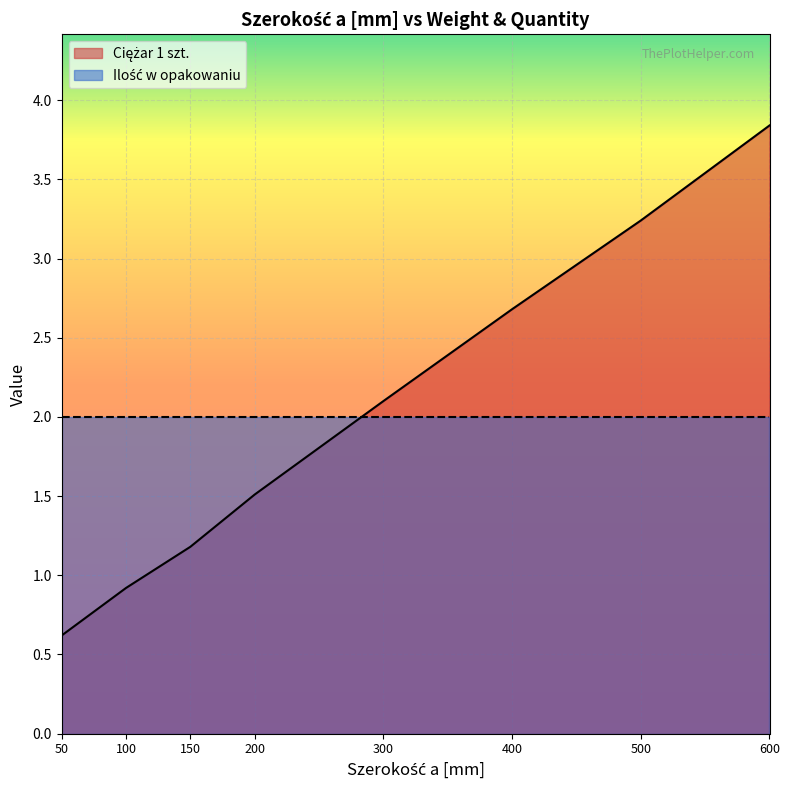

Reading left to right, what are all the values shown in this chart?

0.6	0.9	1.2	1.5	2.1	2.7	3.2	3.8